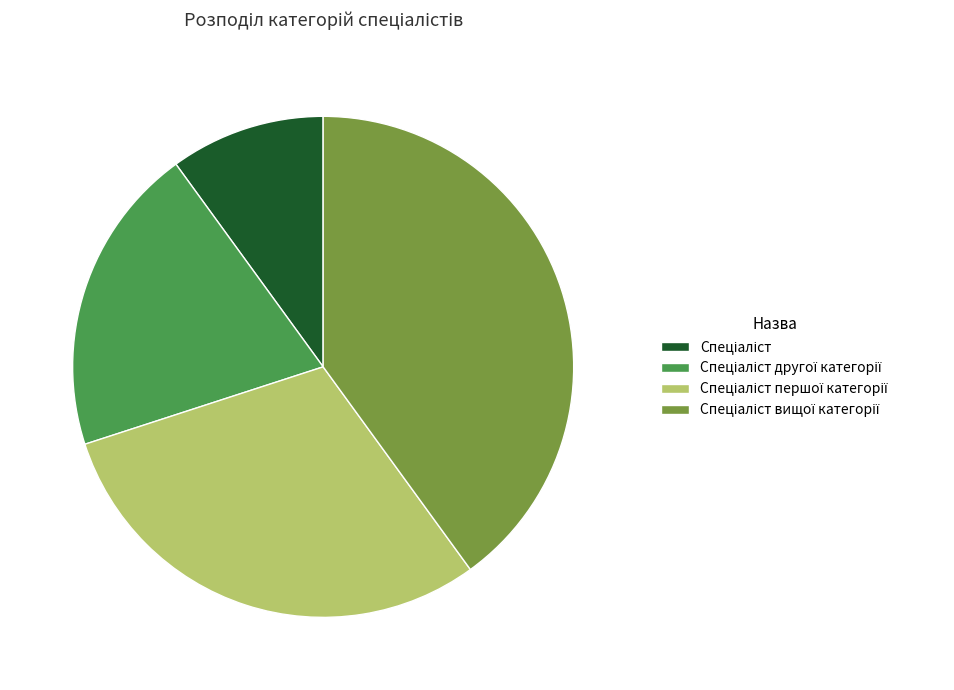

Is there a majority slice in this chart?

No